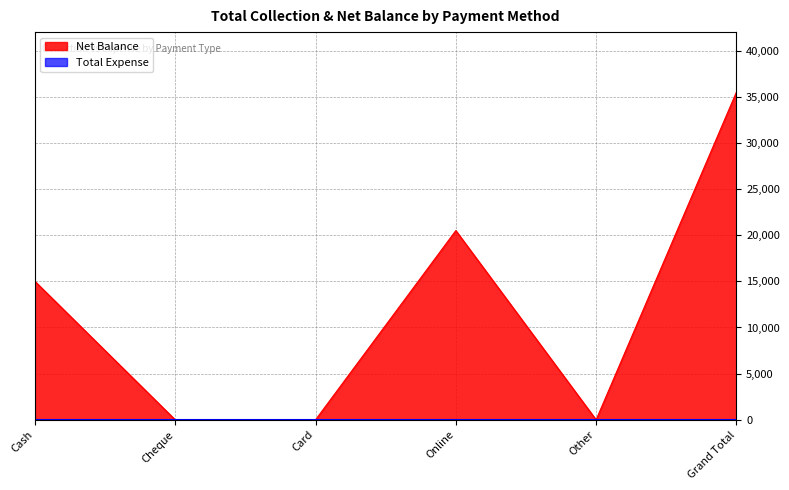

Which category has the highest value across all series?

Grand Total